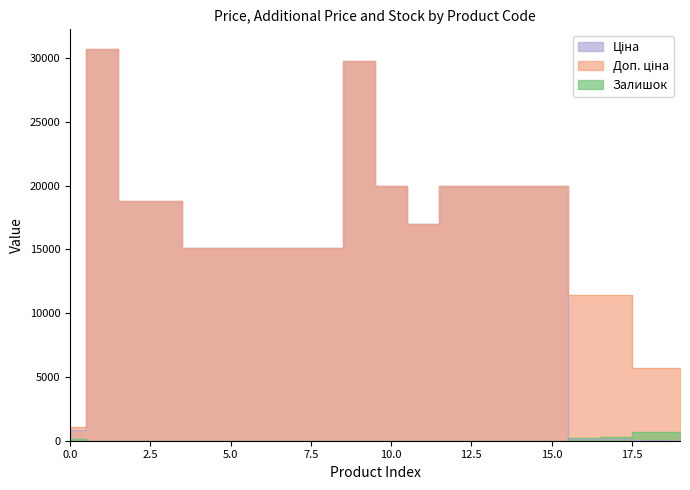

At how many categories does at least one series exceed 13994?

15